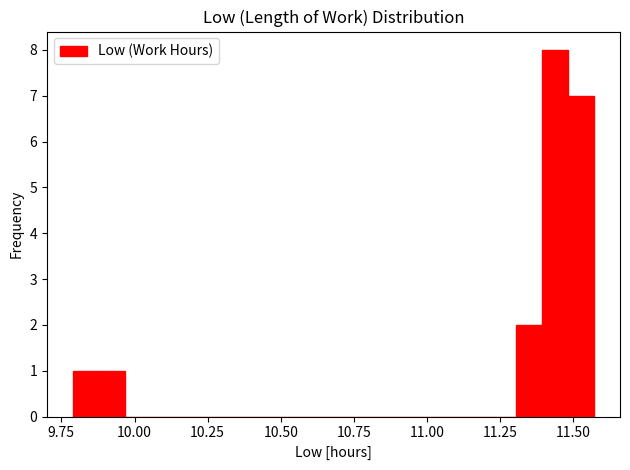

Read against the x-axis, roughly where is the centre of the tallest bar?

11.45